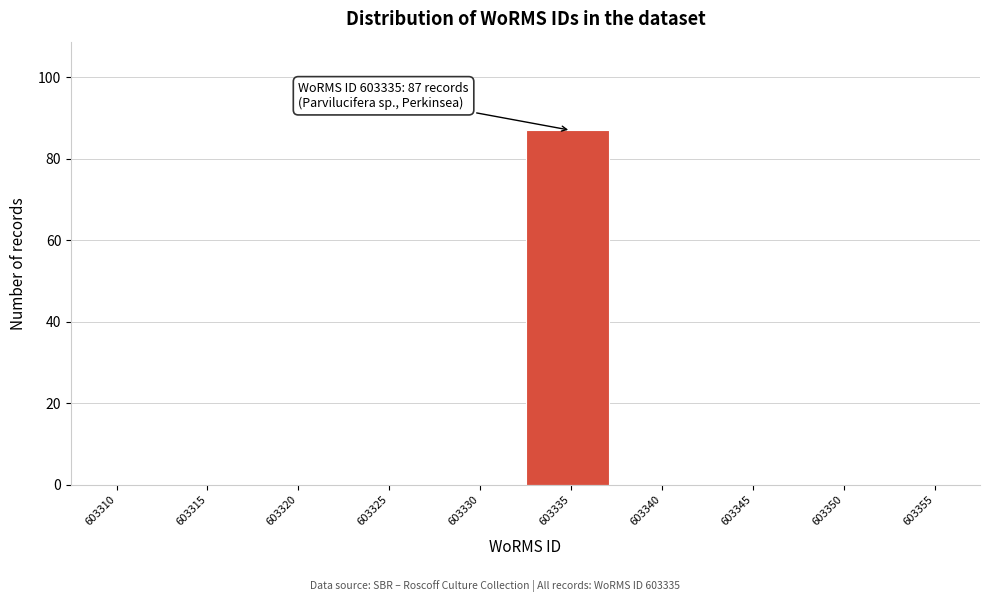

Reading left to right, what are all the values shown in this chart?

603310=0	603315=0	603320=0	603325=0	603330=0	603335=87	603340=0	603345=0	603350=0	603355=0